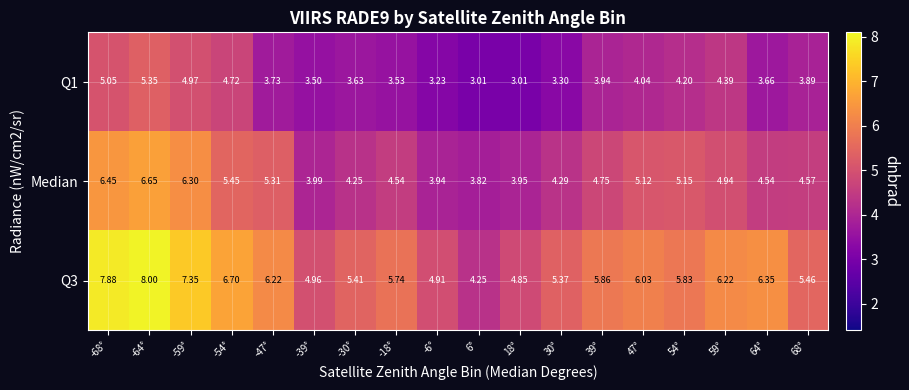

Which label corresponds to the largest value in the chart?

-64°